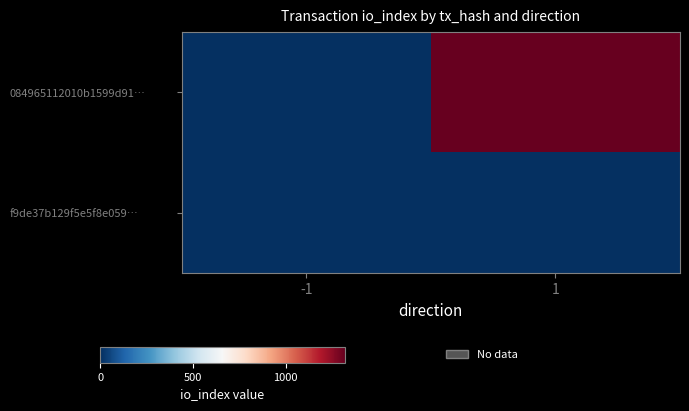

Count the number of categories in the chart.

2